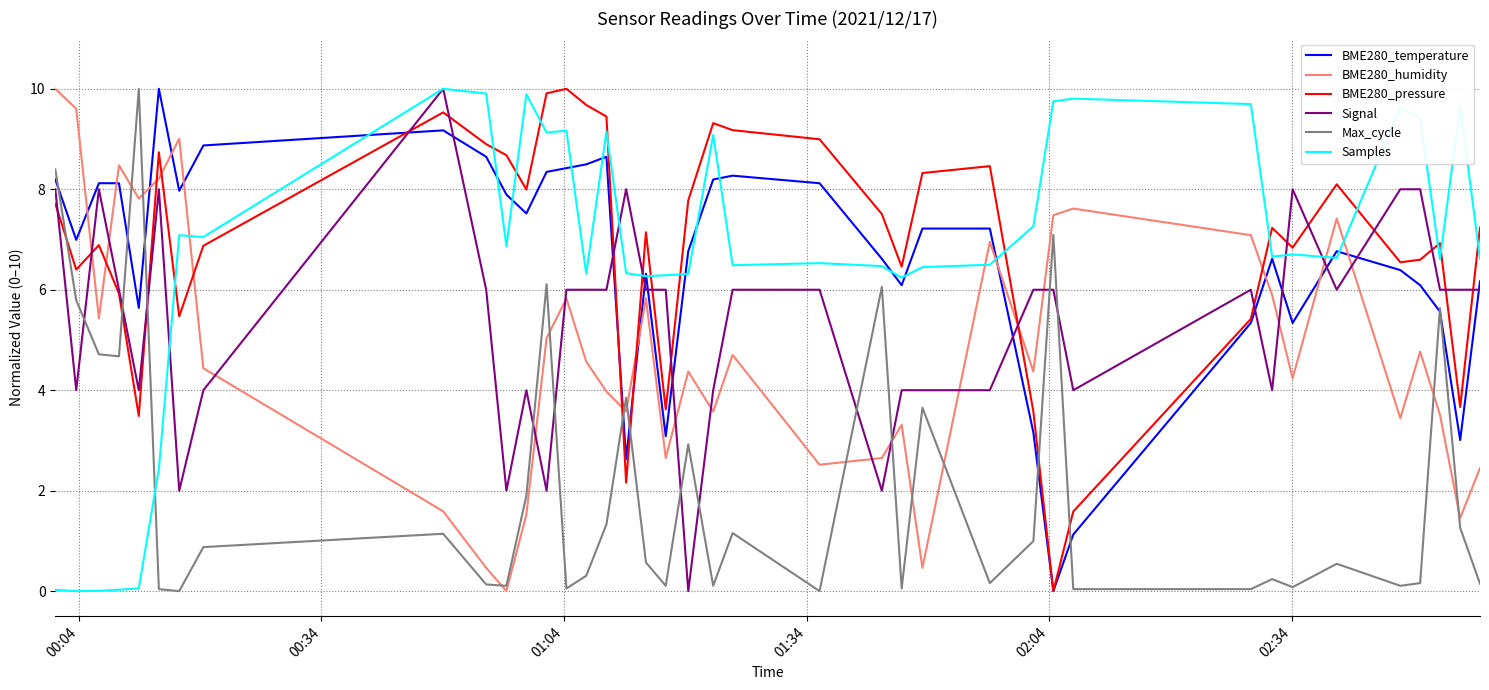

What is the maximum value for Signal?

10.0